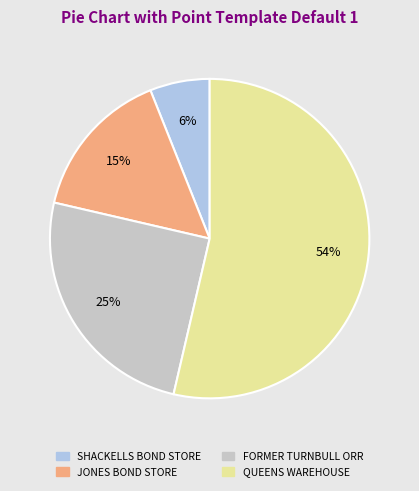

To the nearest percent, what is the average slice percentage?

25%